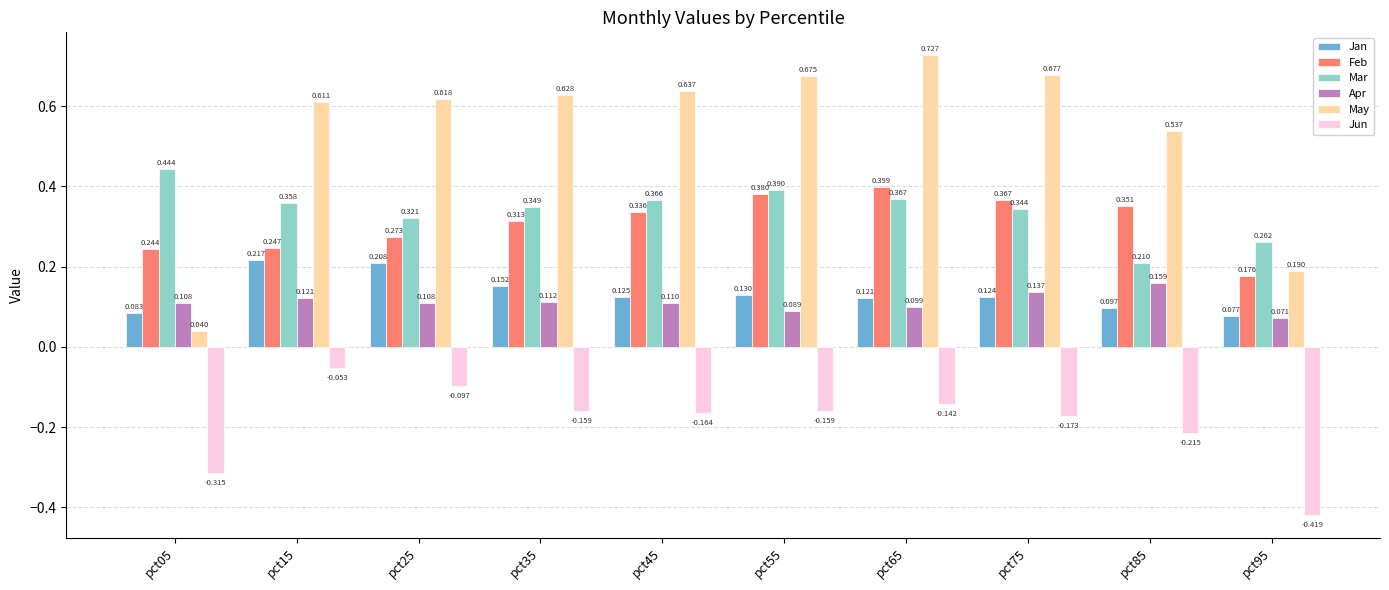

Which series has the largest range (max minus min)?

May